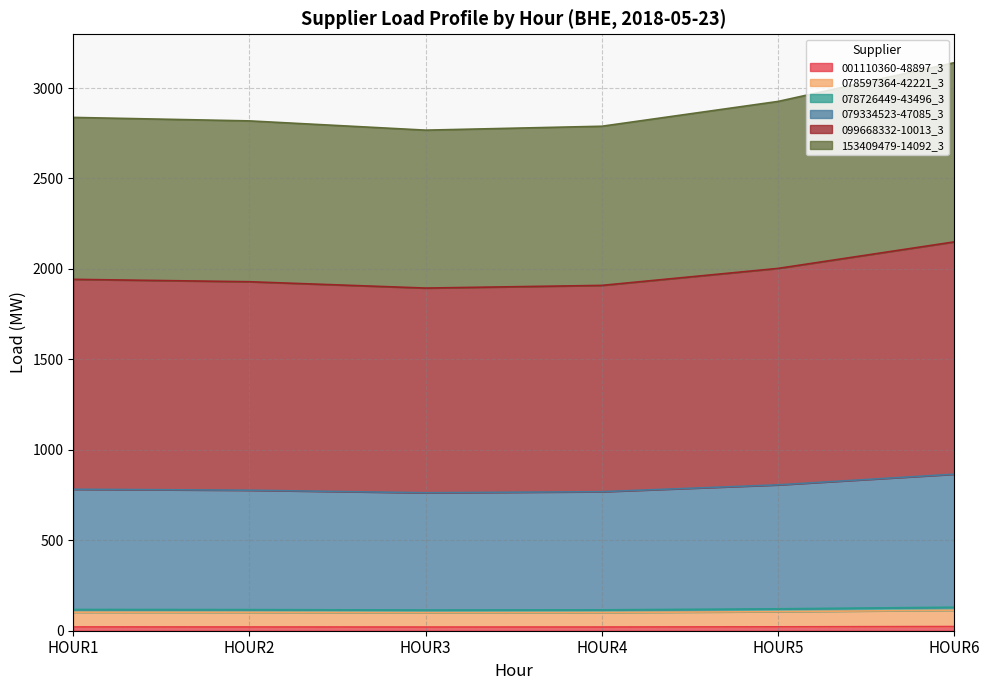

Reading left to right, list all the values displayed in this chart.

001110360-48897_3: 20.8	20.7	20.3	20.5	21.5	23.0
078597364-42221_3: 102.3	101.6	99.7	100.5	105.5	113.2
078726449-43496_3: 117.4	116.6	114.5	115.4	121.1	130.0
079334523-47085_3: 782.0	776.6	762.6	768.5	806.3	865.3
099668332-10013_3: 1942.3	1929.1	1894.1	1908.9	2002.8	2149.4
153409479-14092_3: 2837.5	2818.2	2767.1	2788.7	2925.8	3139.9